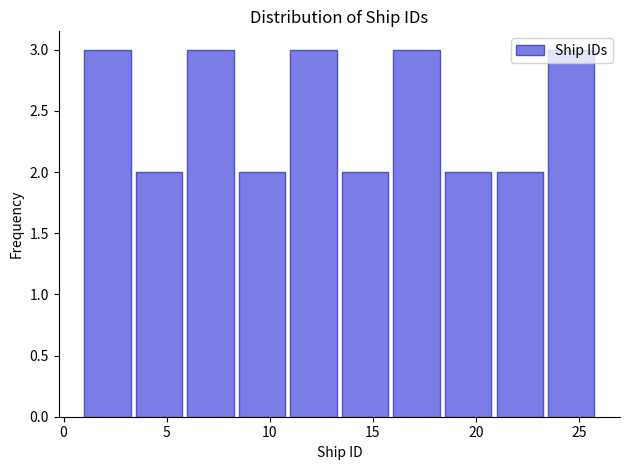

What is the height of the bar covering 18.5 to 21.0 on the x-axis? The values are not printed on the chart, so give them approximately, as read against the axis.

2